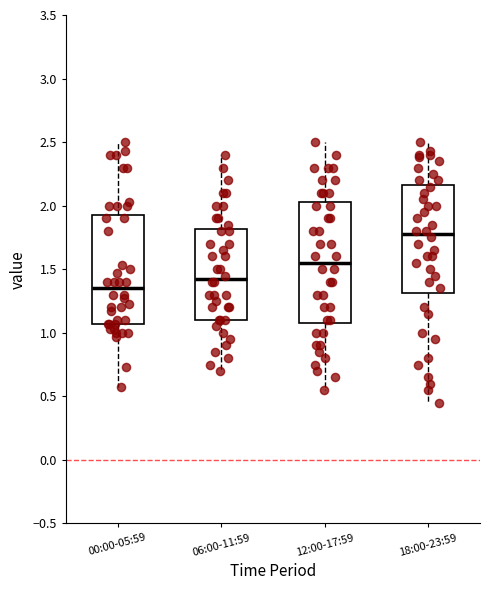

Which box has the lowest median line?

00:00-05:59